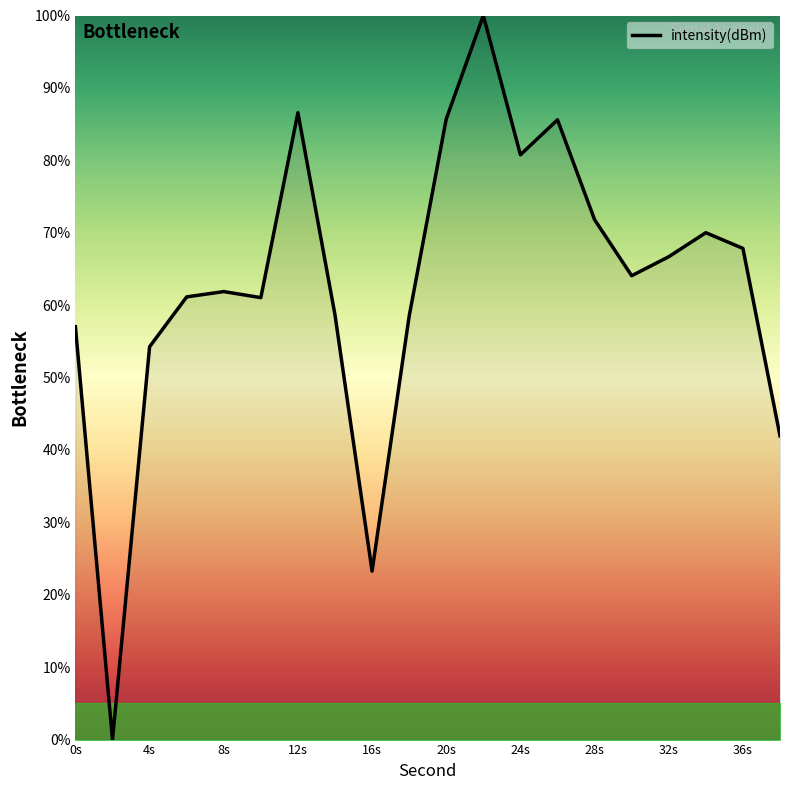

What is the average value?

62.8